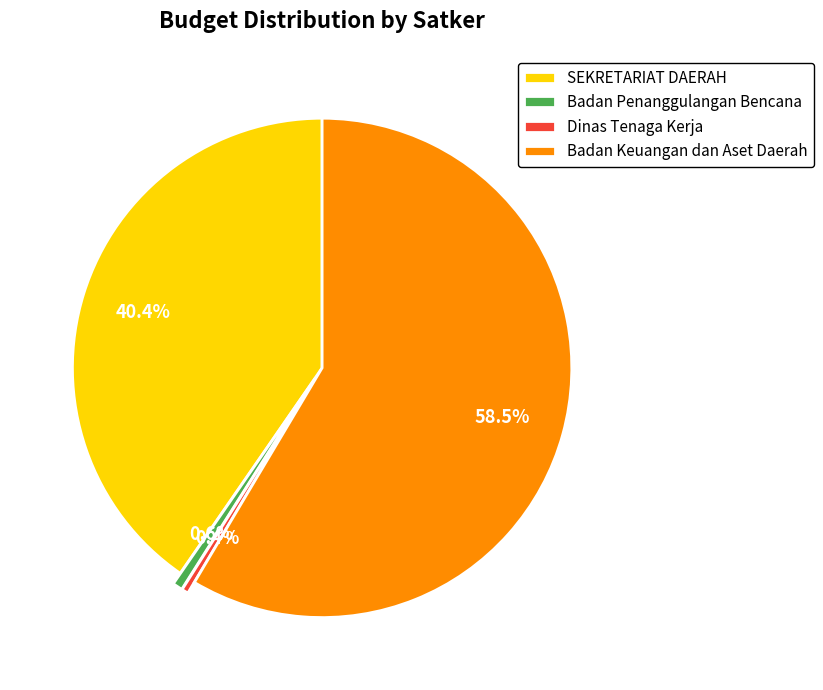

How many slices are in this pie chart?

4